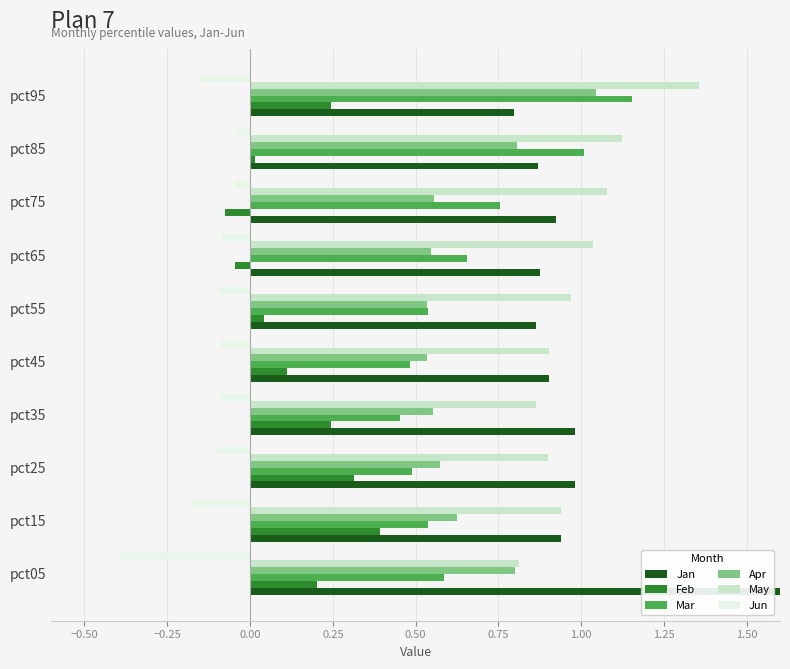

How many data points does each series have?

10